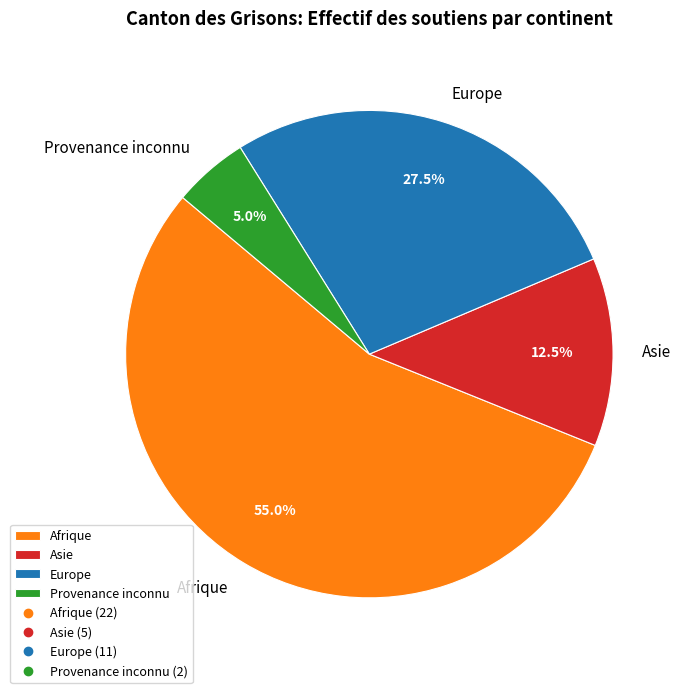

The Afrique slice represents 63% of the pie. True or false?

False